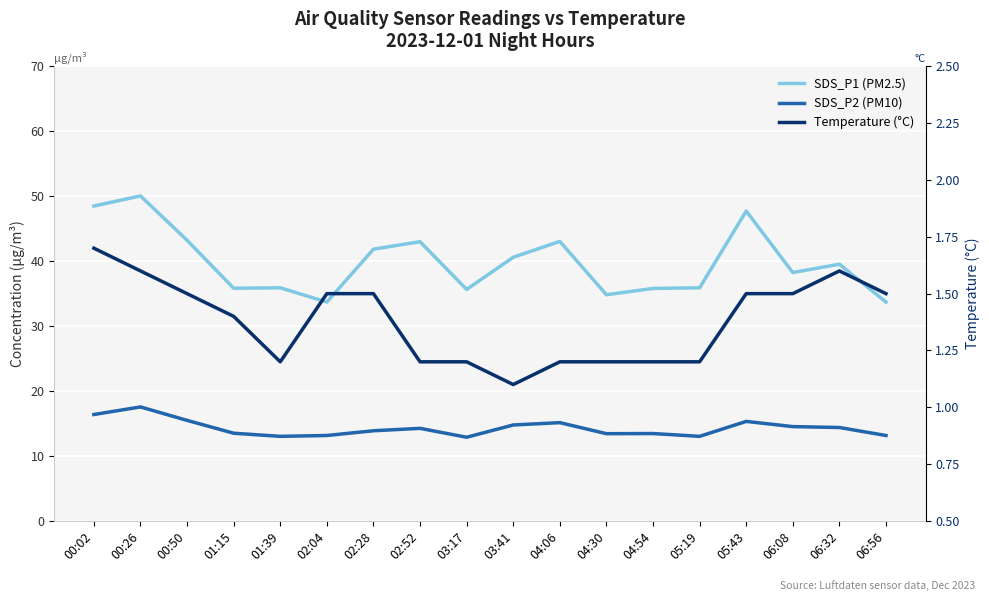

Which series has the largest range (max minus min)?

SDS_P1 (PM2.5)